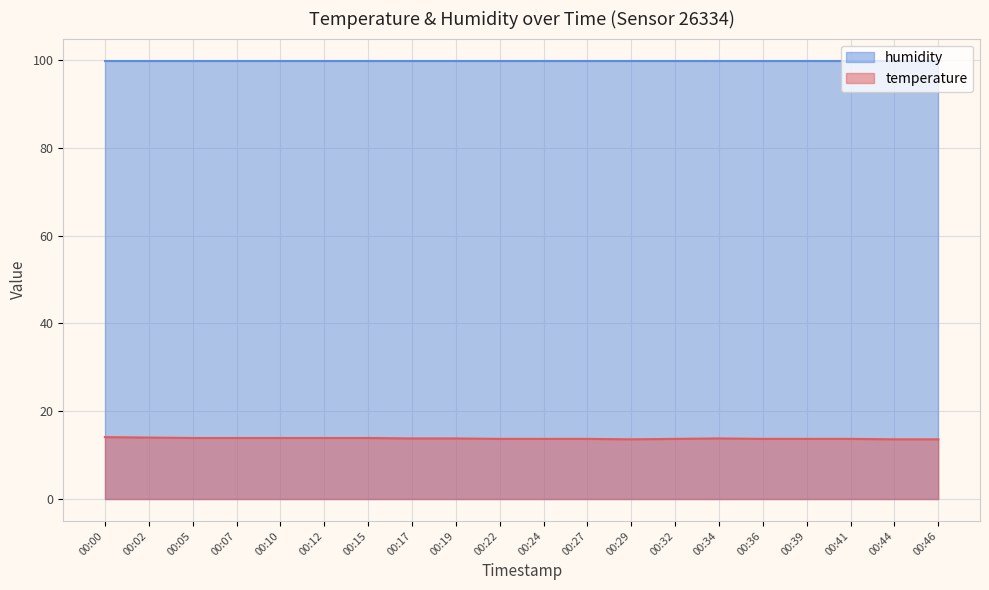

What is the ratio of the value at 00:19 to the value at 00:17?

1.0